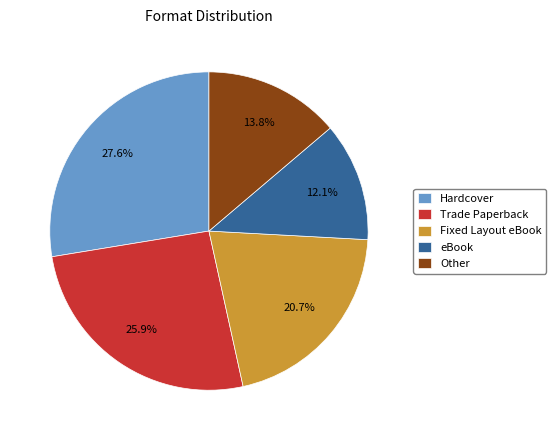

How many slices are in this pie chart?

5